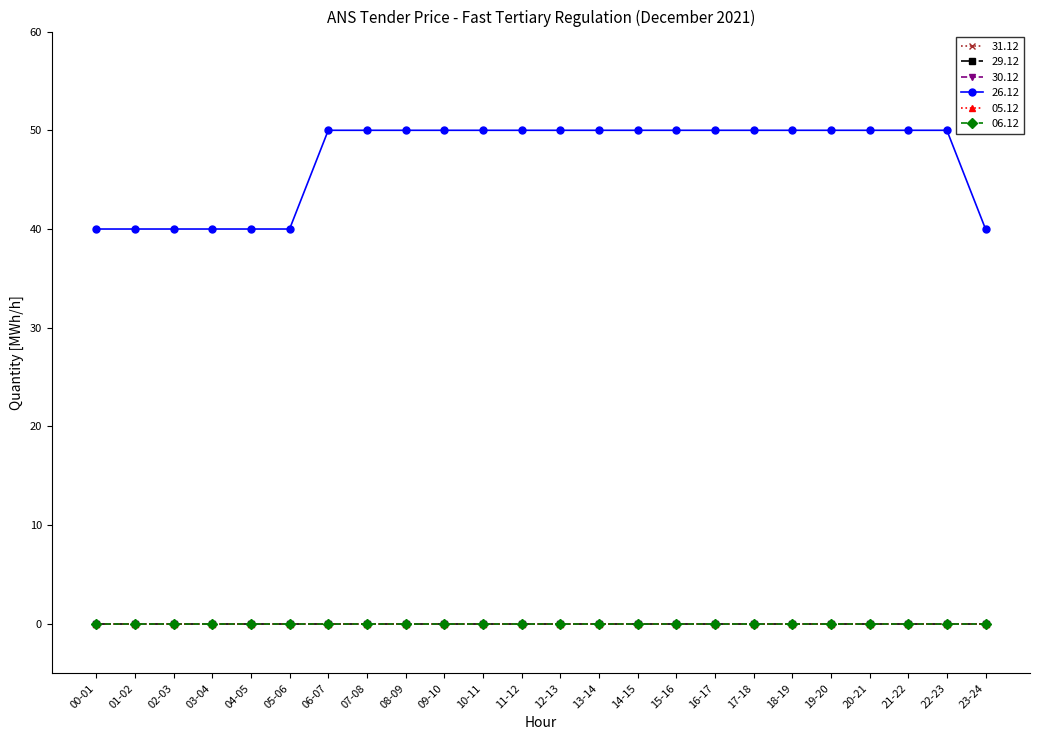

True or false: 05.12 has more than 0 points higher than both neighbors.

False